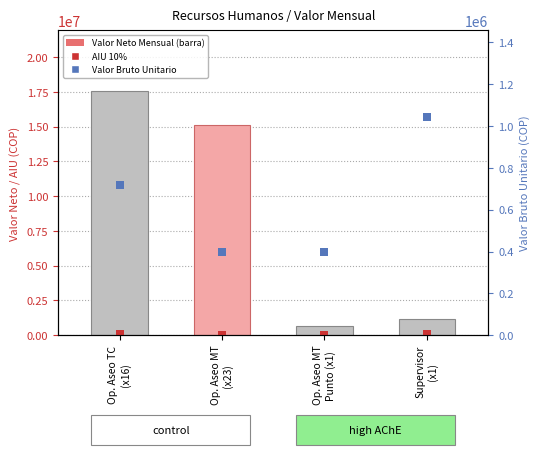

What is the total value across all series at Op. Aseo TC
(x16)?

18323045.3